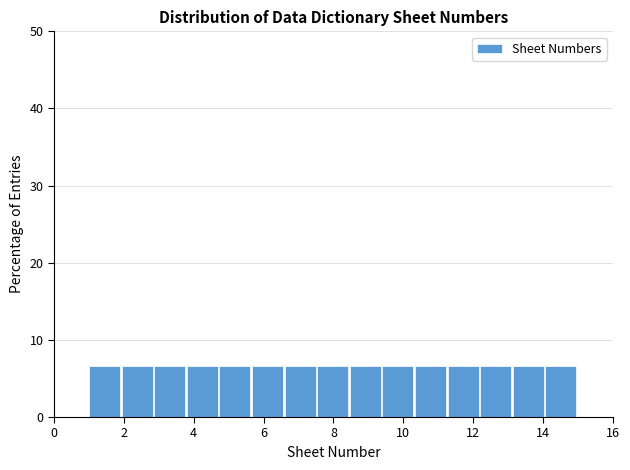

Reading left to right, list every bar in this chart as the range it spans on the x-axis followed by its height. Neither the bar edges nor the heights are printed on the chart, so give them approximately, as read against the axes.

1.0 to 2.0: 7
2.0 to 2.8: 7
2.8 to 3.8: 7
3.8 to 4.8: 7
4.8 to 5.6: 7
5.6 to 6.6: 7
6.6 to 7.6: 7
7.6 to 8.4: 7
8.4 to 9.4: 7
9.4 to 10.4: 7
10.4 to 11.2: 7
11.2 to 12.2: 7
12.2 to 13.2: 7
13.2 to 14.0: 7
14.0 to 15.0: 7